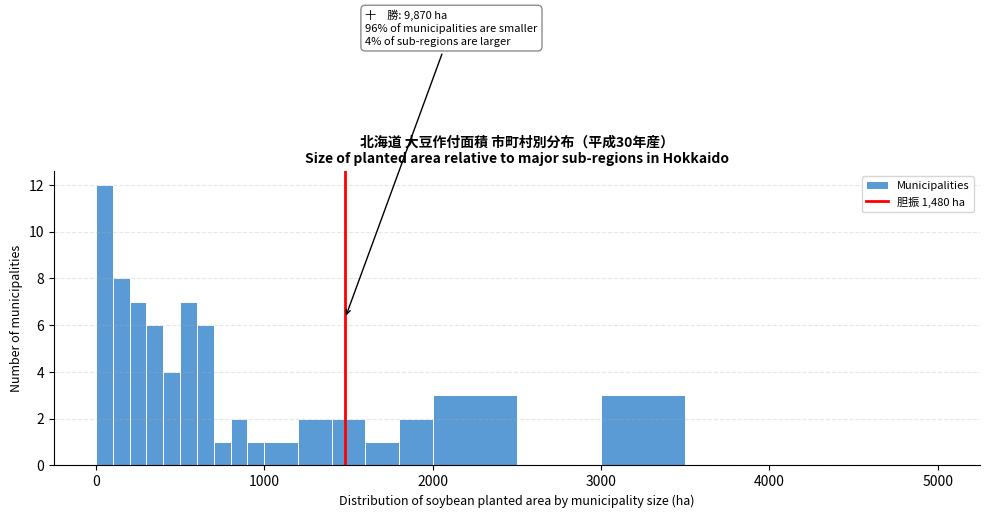

Around what value on the x-axis is the tallest bar? Give the approximate position of its centre, as read against the axis.

100